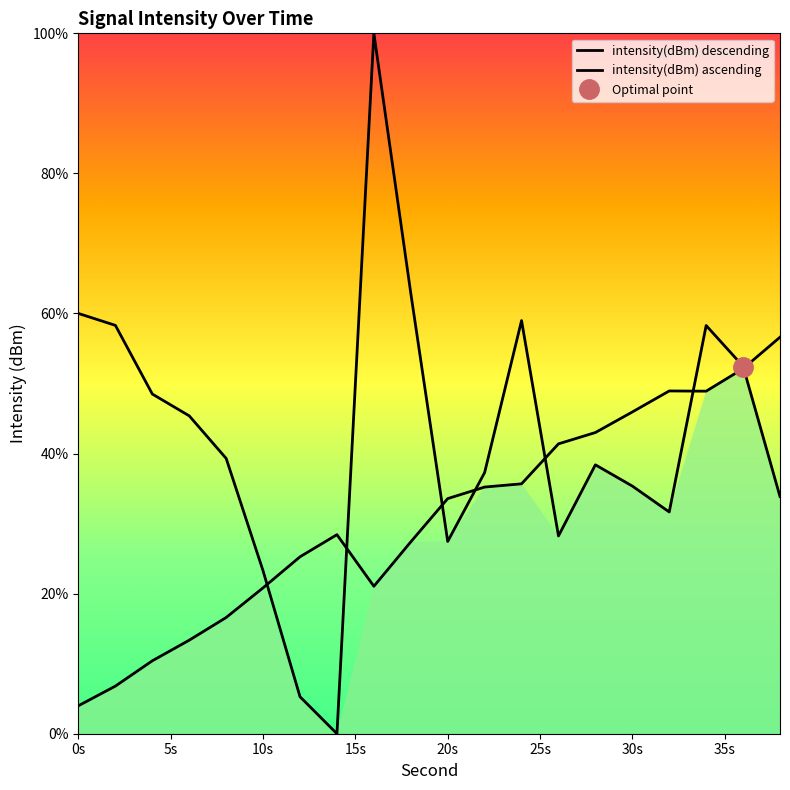

How many values are below 39?

10